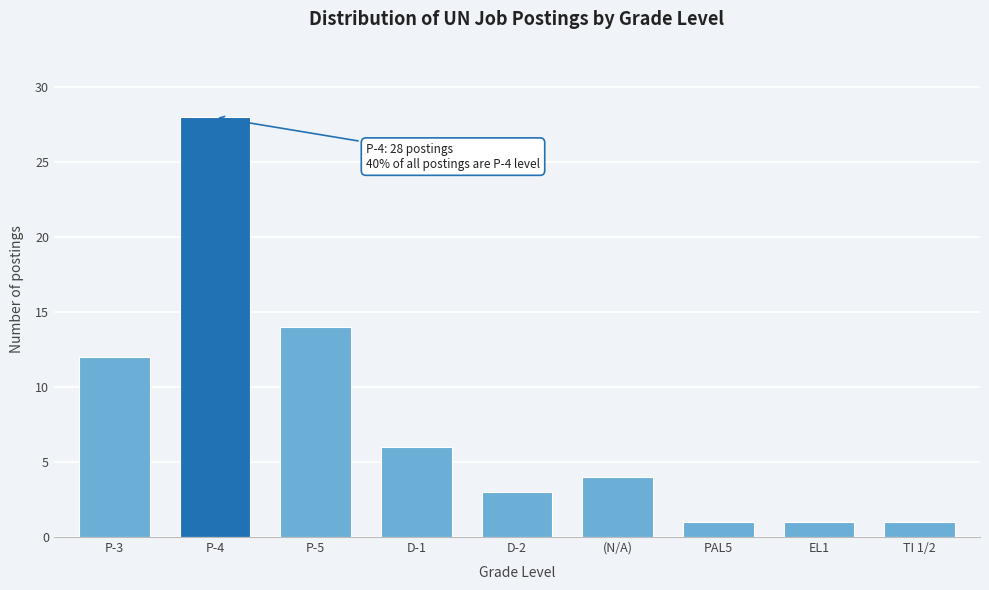

Reading left to right, what are all the values shown in this chart?

12	28	14	6	3	4	1	1	1